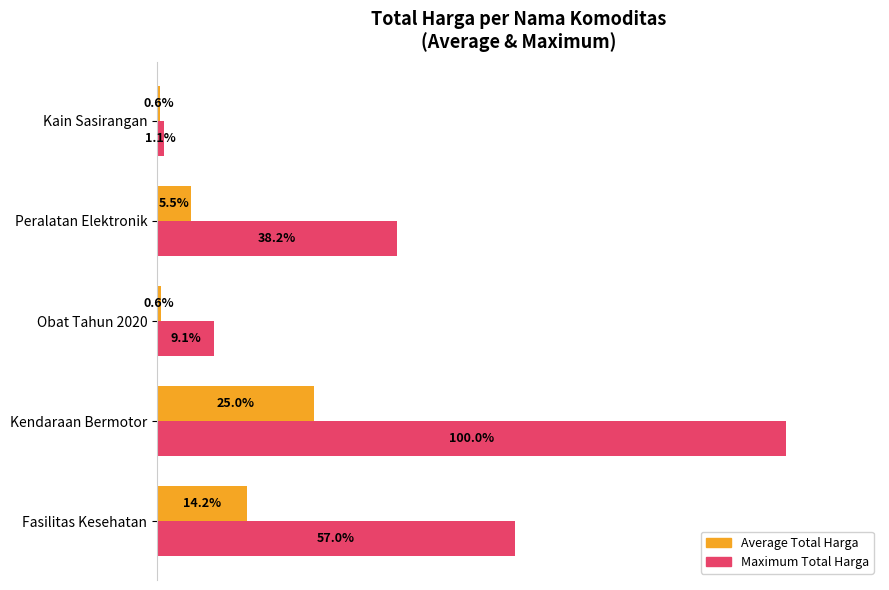

Which series has the largest total across all categories?

Maximum Total Harga